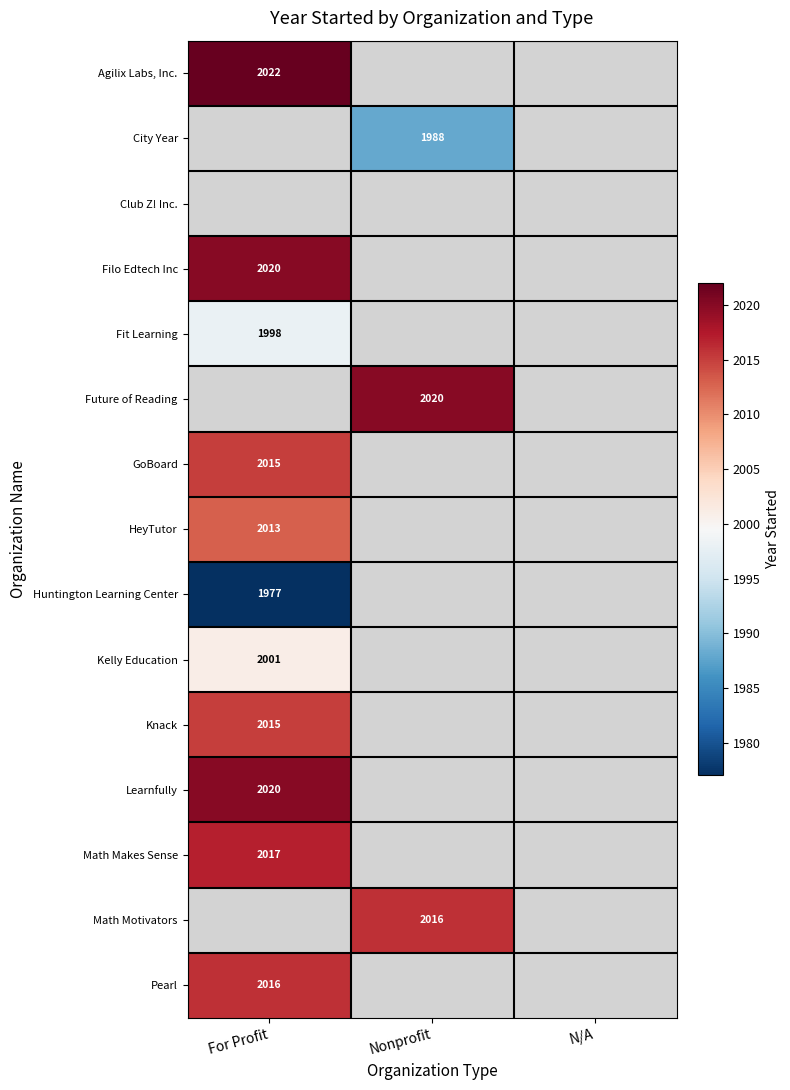

What is the spread (max minus min) of values at For Profit?

45.0